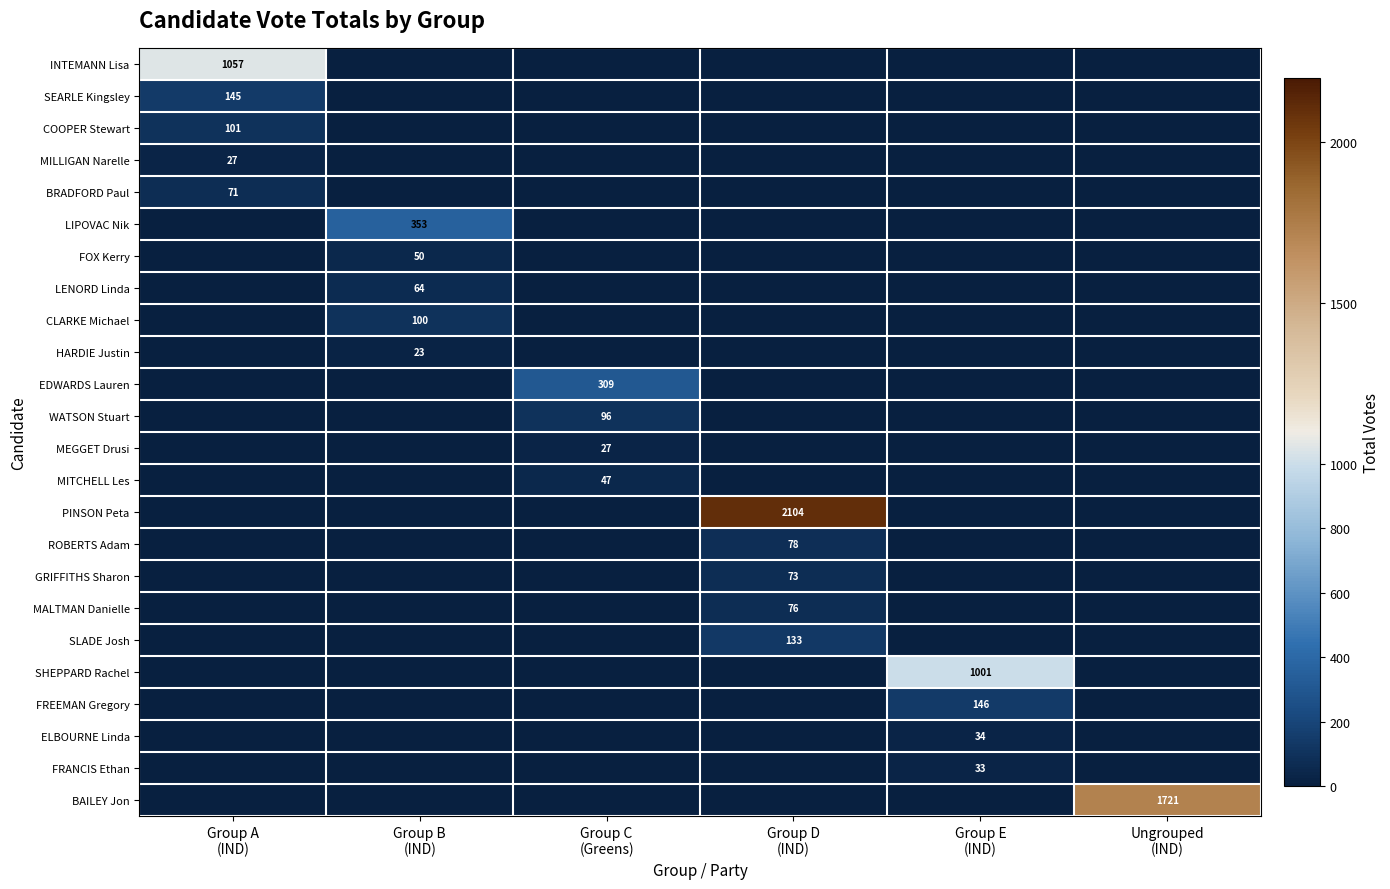

Rank the series at Group E (IND) from highest to lowest value.

SHEPPARD Rachel, FREEMAN Gregory, ELBOURNE Linda, FRANCIS Ethan, INTEMANN Lisa, SEARLE Kingsley, COOPER Stewart, MILLIGAN Narelle, BRADFORD Paul, LIPOVAC Nik, FOX Kerry, LENORD Linda, CLARKE Michael, HARDIE Justin, EDWARDS Lauren, WATSON Stuart, MEGGET Drusi, MITCHELL Les, PINSON Peta, ROBERTS Adam, GRIFFITHS Sharon, MALTMAN Danielle, SLADE Josh, BAILEY Jon